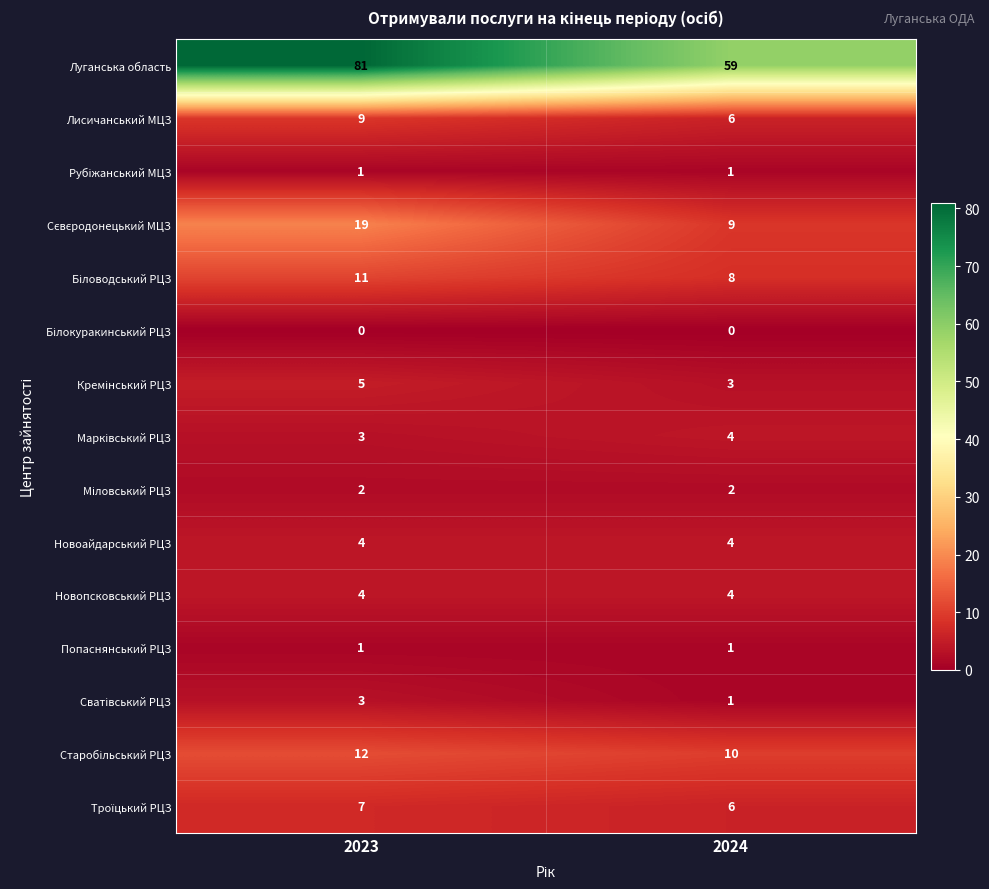

What is the difference between the maximum and minimum values in the Лисичанський МЦЗ series?

3